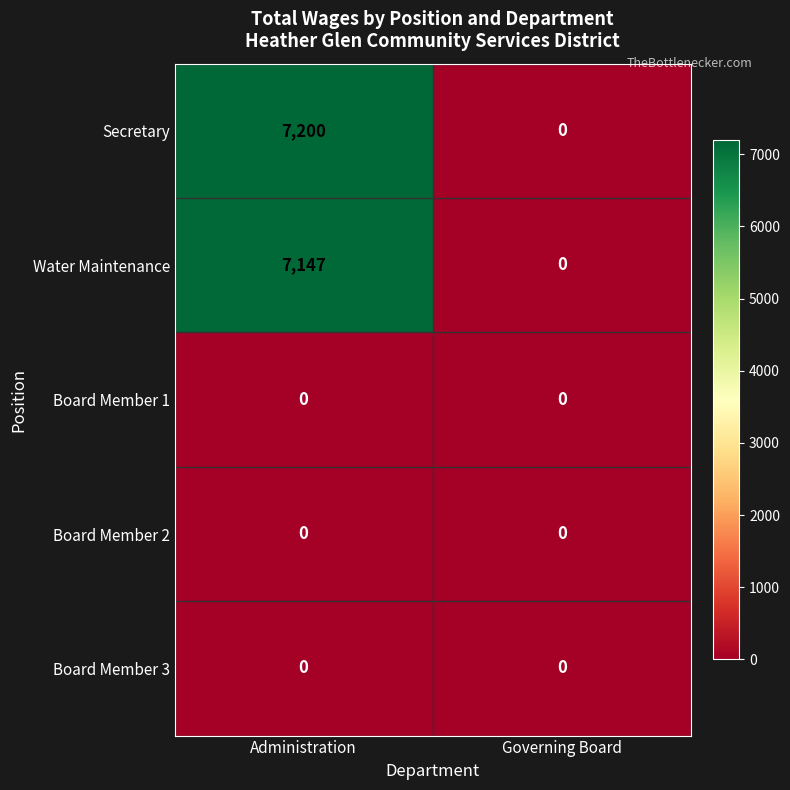

How many data points does each series have?

2